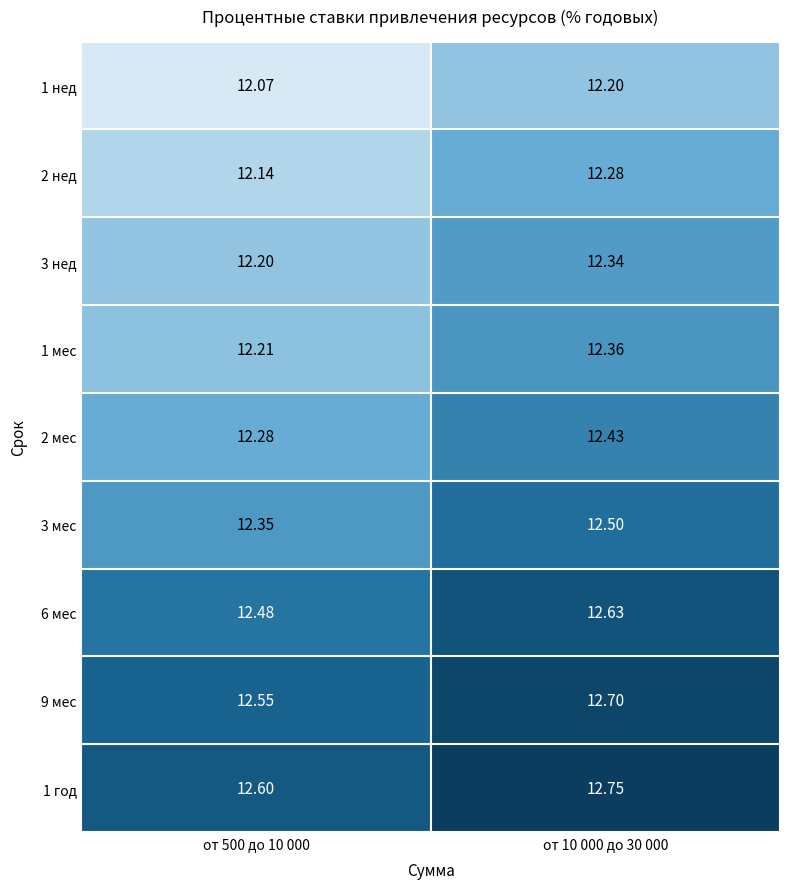

Is the value of 2 нед at от 10 000 до 30 000 greater than the value of 3 мес at от 500 до 10 000?

No